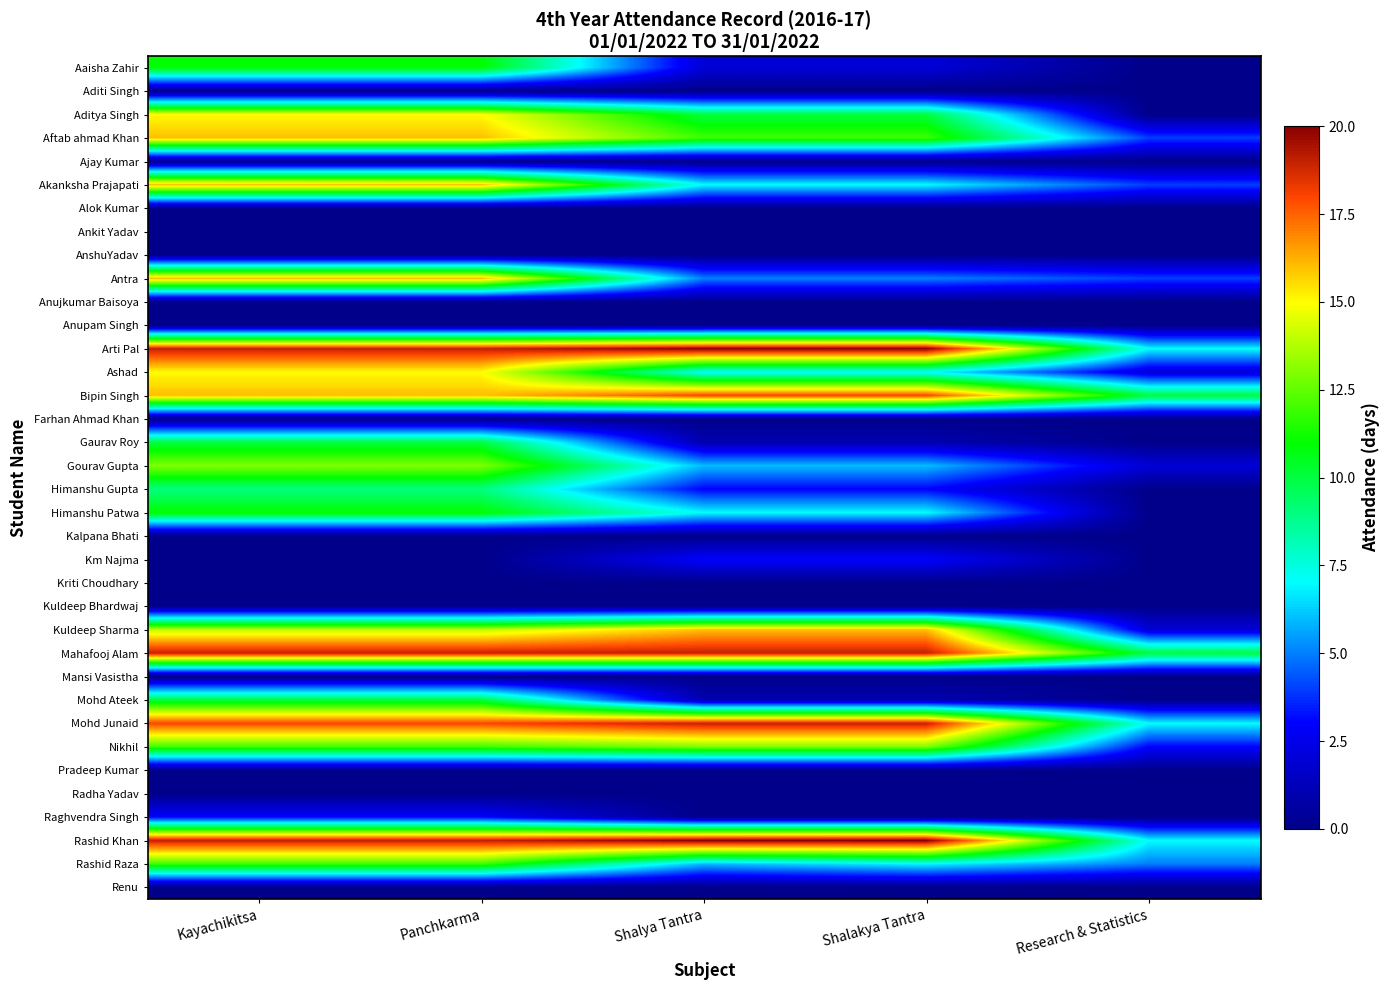

Which has a higher value, Panchkarma or Kayachikitsa?

Panchkarma